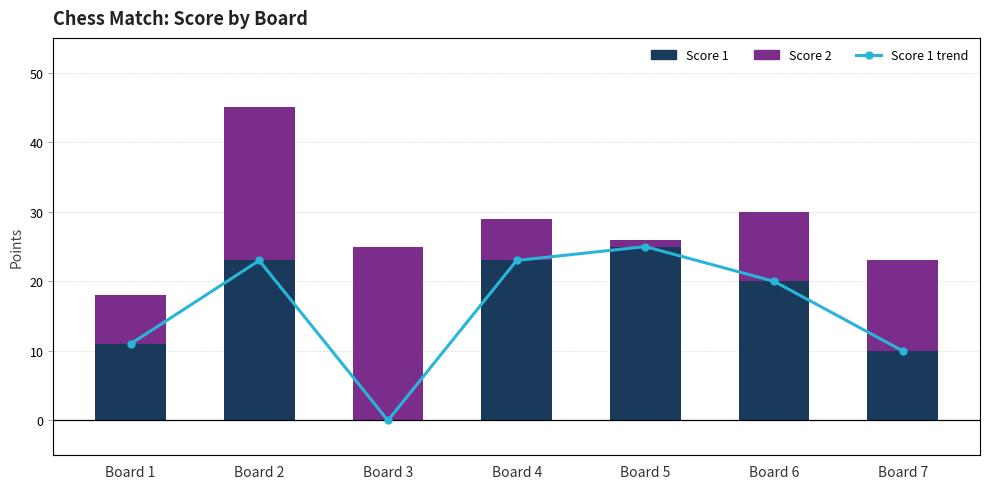

Is it true that Score 1 trend equals 11 at Board 1?

True